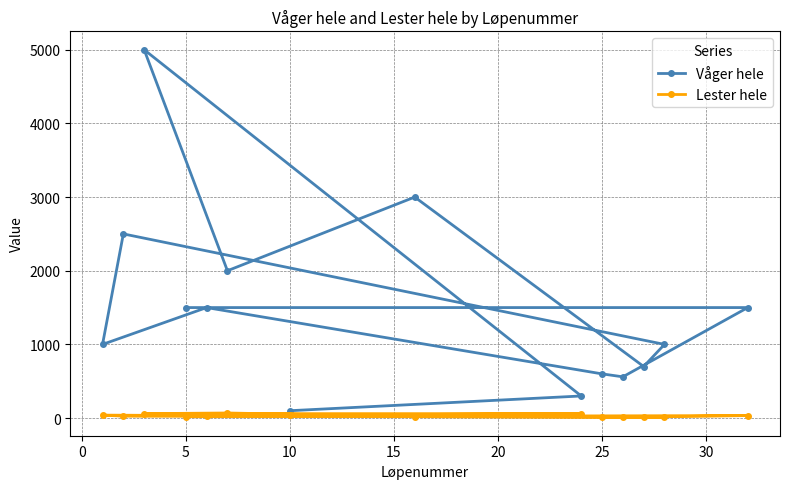

True or false: Lester hele and Våger hele intersect in this chart.

False